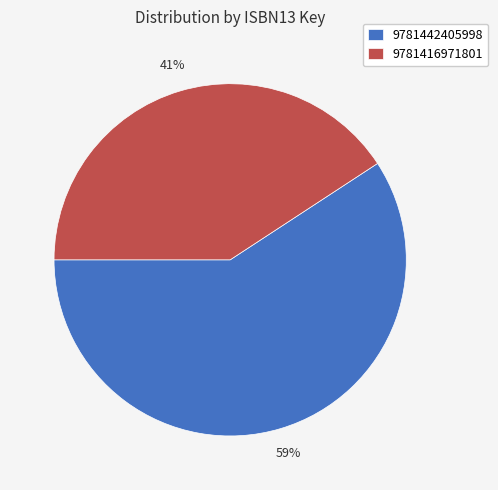

The 9781442405998 slice represents 59% of the pie. True or false?

True